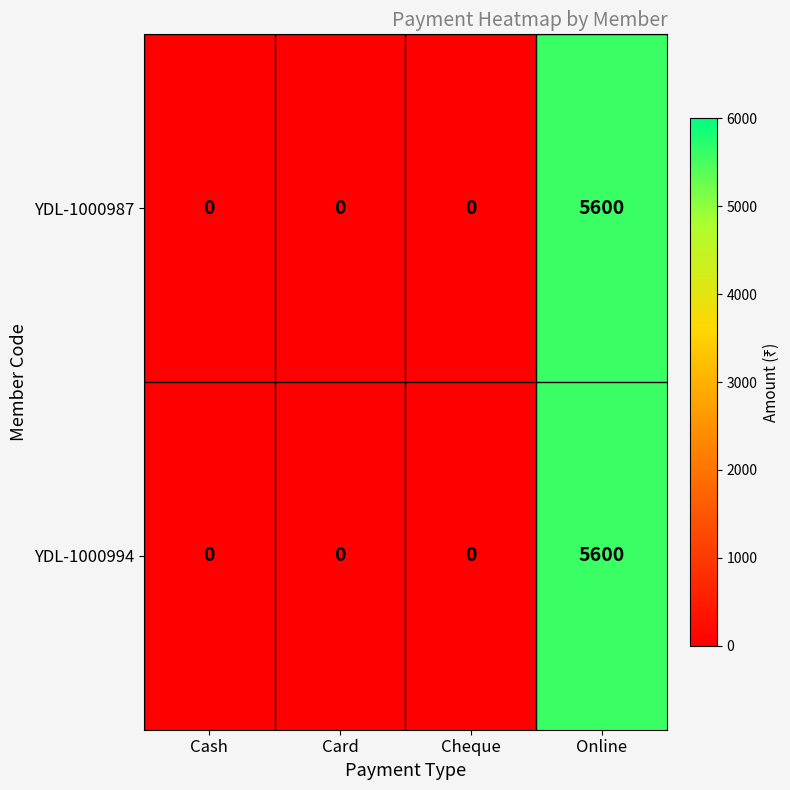

The value of YDL-1000987 at Card is 0. True or false?

True